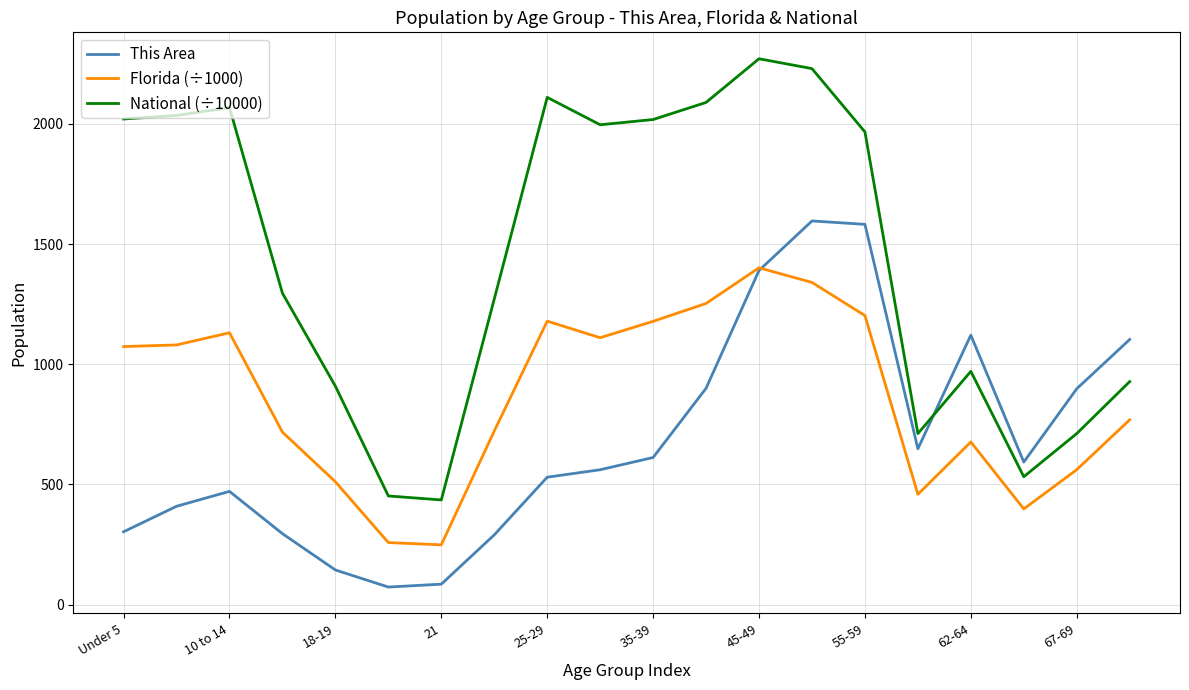

How many interior local peaks does the This Area series have?

3